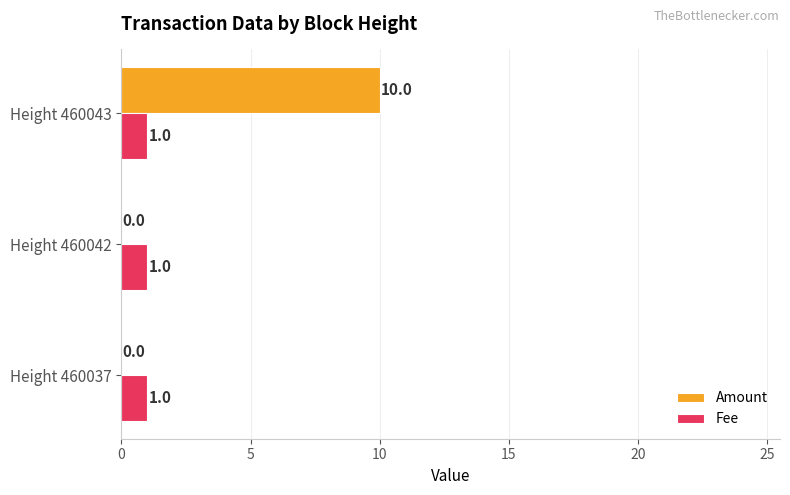

Which series changed the most between Height 460042 and Height 460043?

Amount